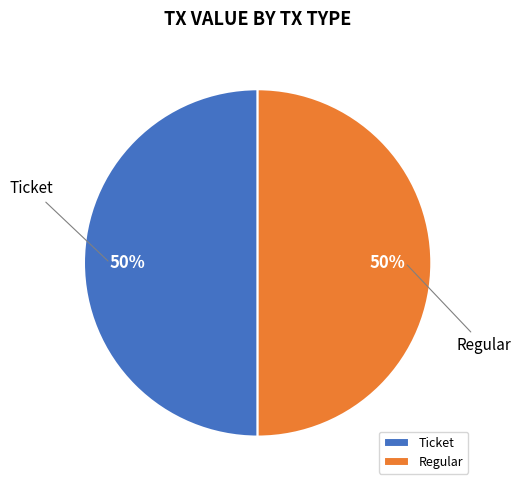

What is the ratio of the value at Ticket to the value at Regular?

1.0